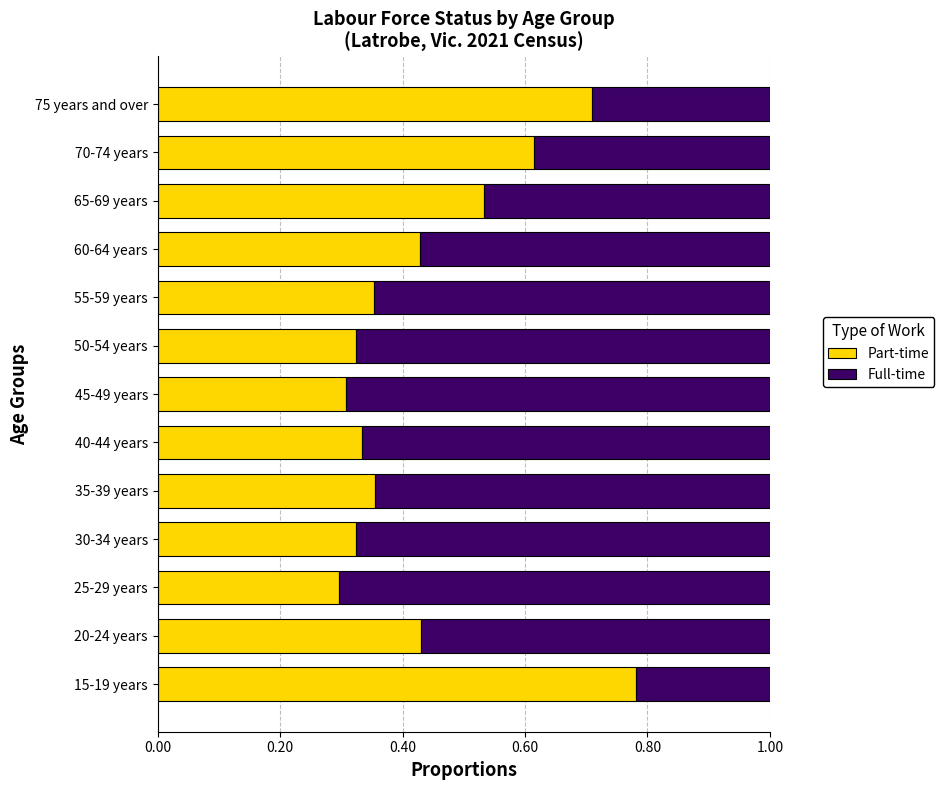

Is it true that Part-time equals 0.1 at 35-39 years?

False